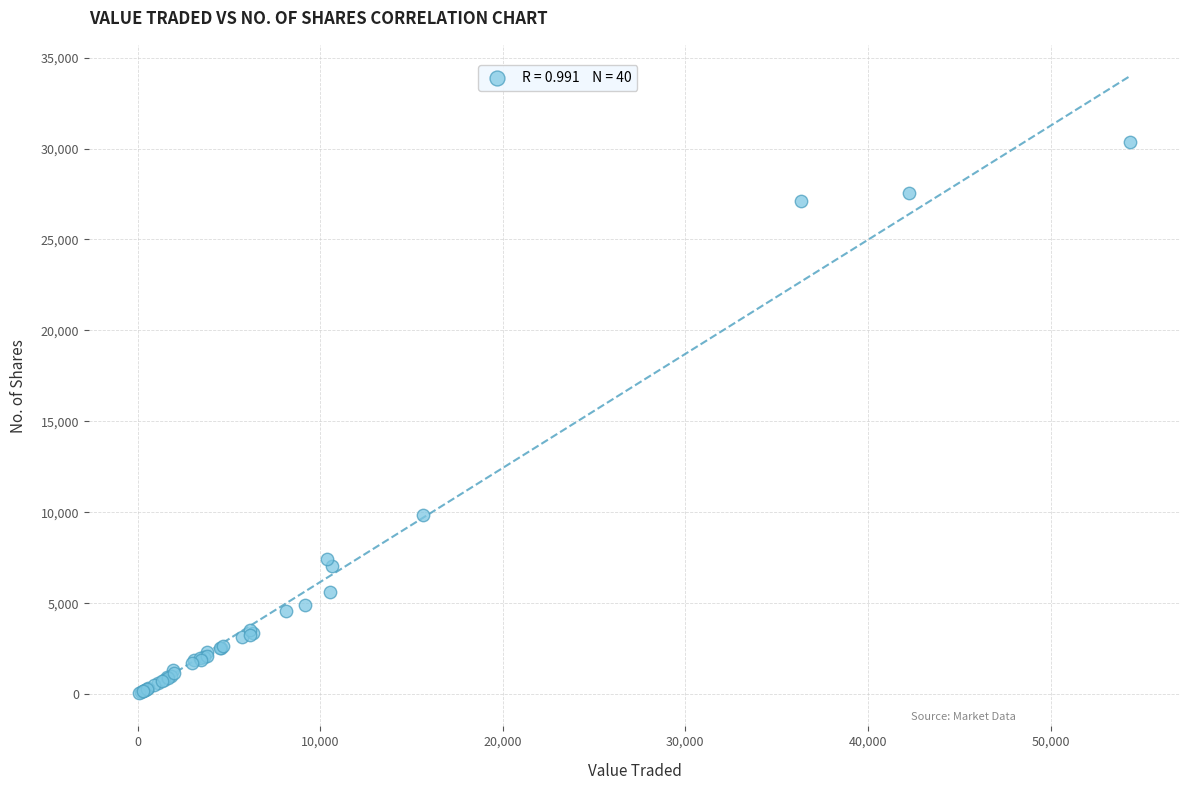

What Y value in the scatter plot is closest to 15210?

9823